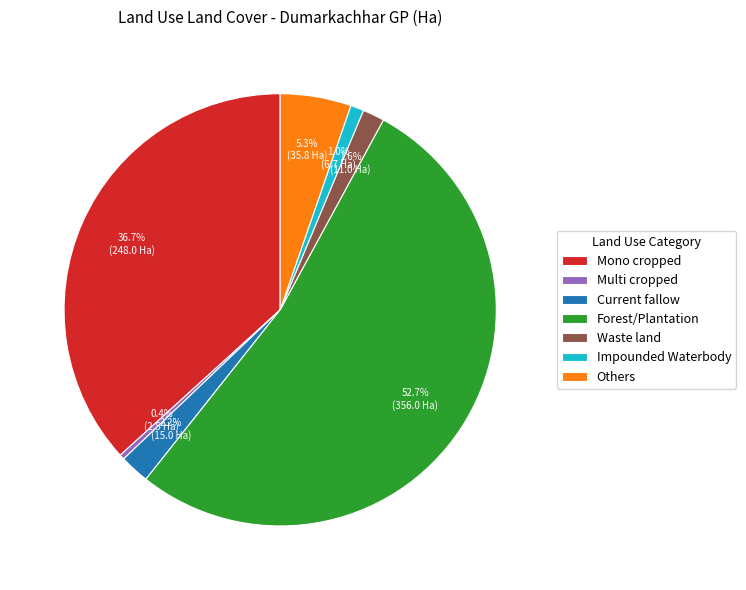

Is it true that Impounded Waterbody is 10% of the pie?

False